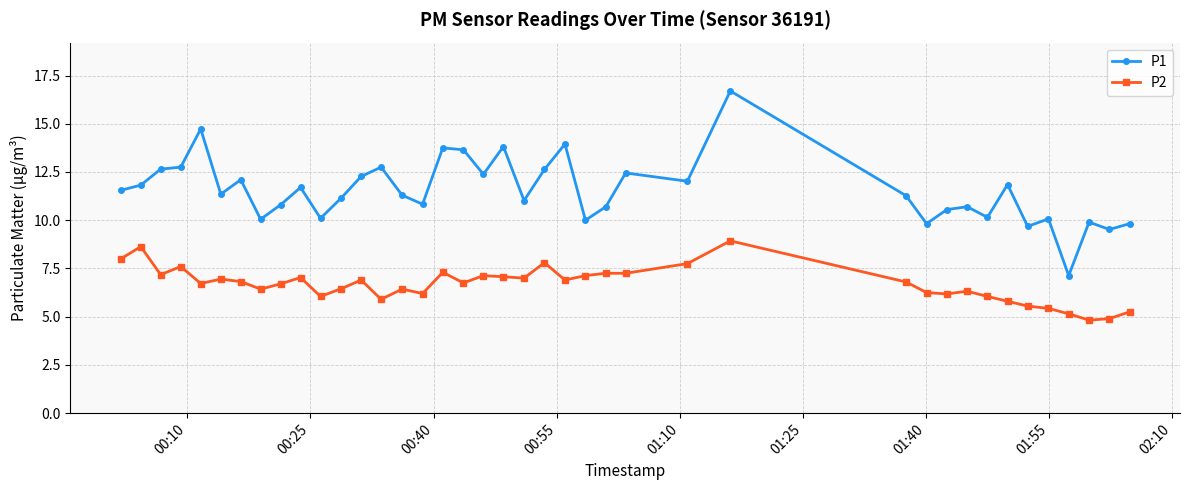

List the series in order of their peak value, highest first.

P1, P2